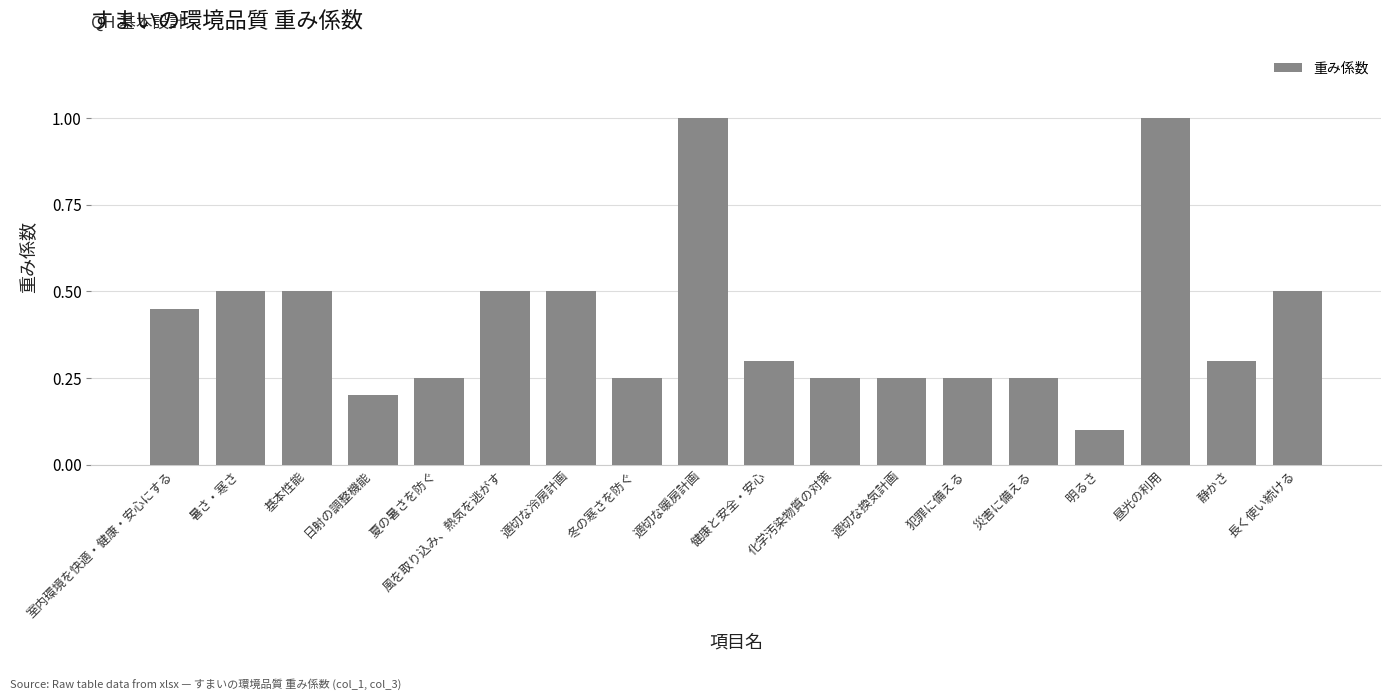

What is the label of the 14th bar from the right?

夏の暑さを防ぐ